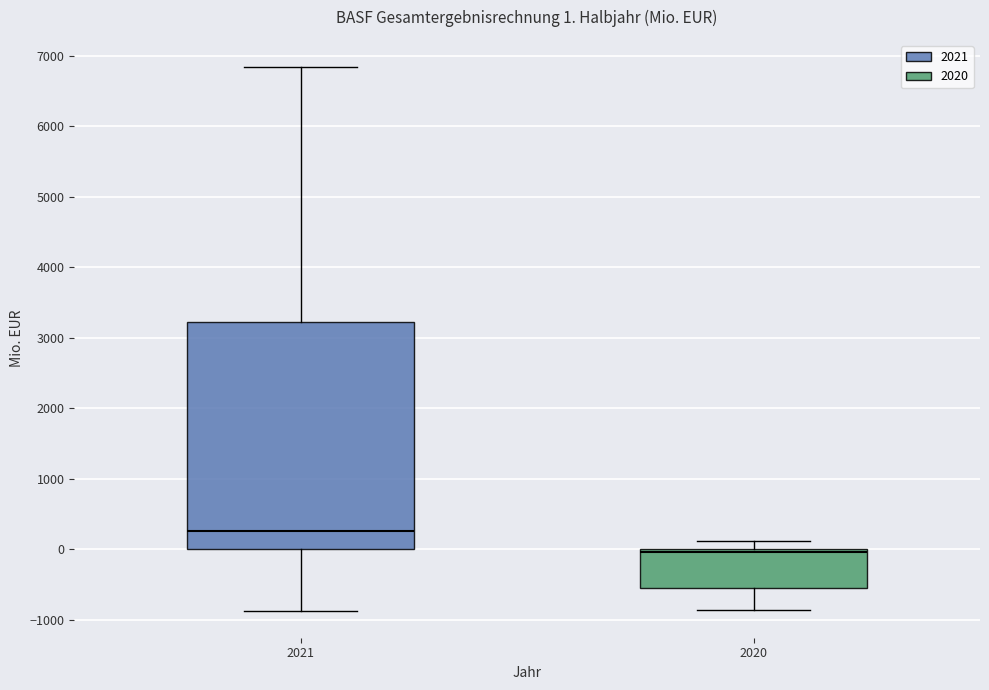

Which box's median line is the lowest?

2020